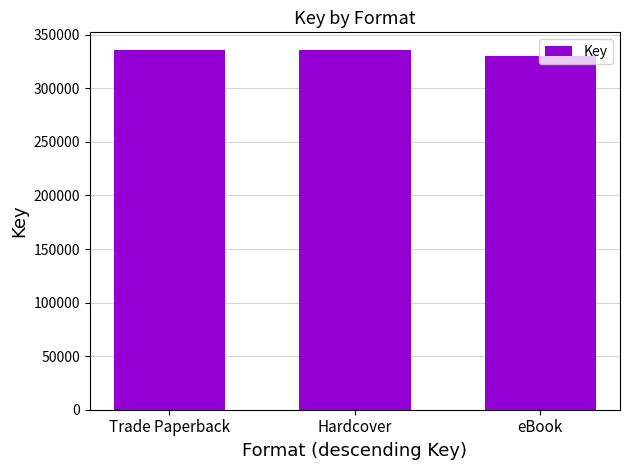

Reading left to right, what are all the values shown in this chart?

Trade Paperback=335524	Hardcover=335524	eBook=329965